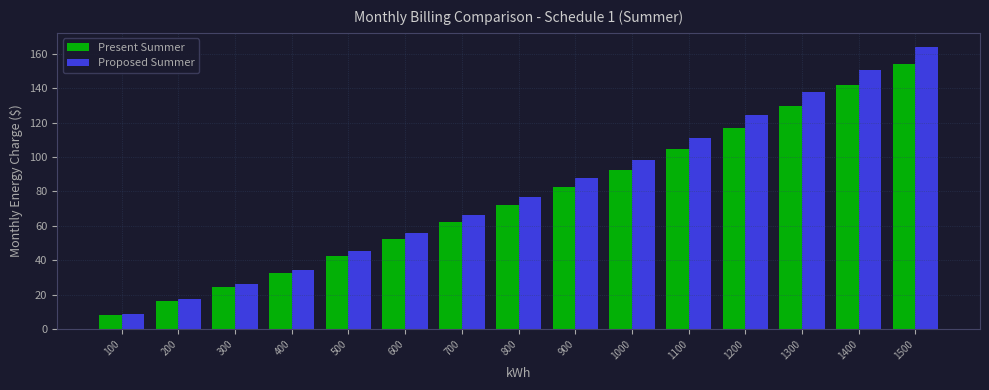

What is the minimum value for Proposed Summer?

8.8